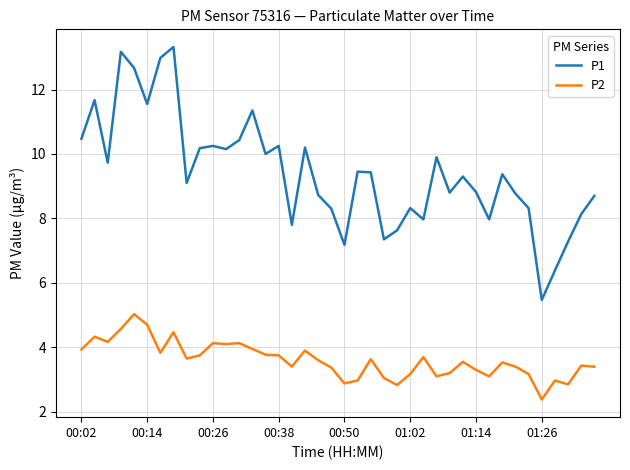

List the series in order of their overall mean, highest first.

P1, P2